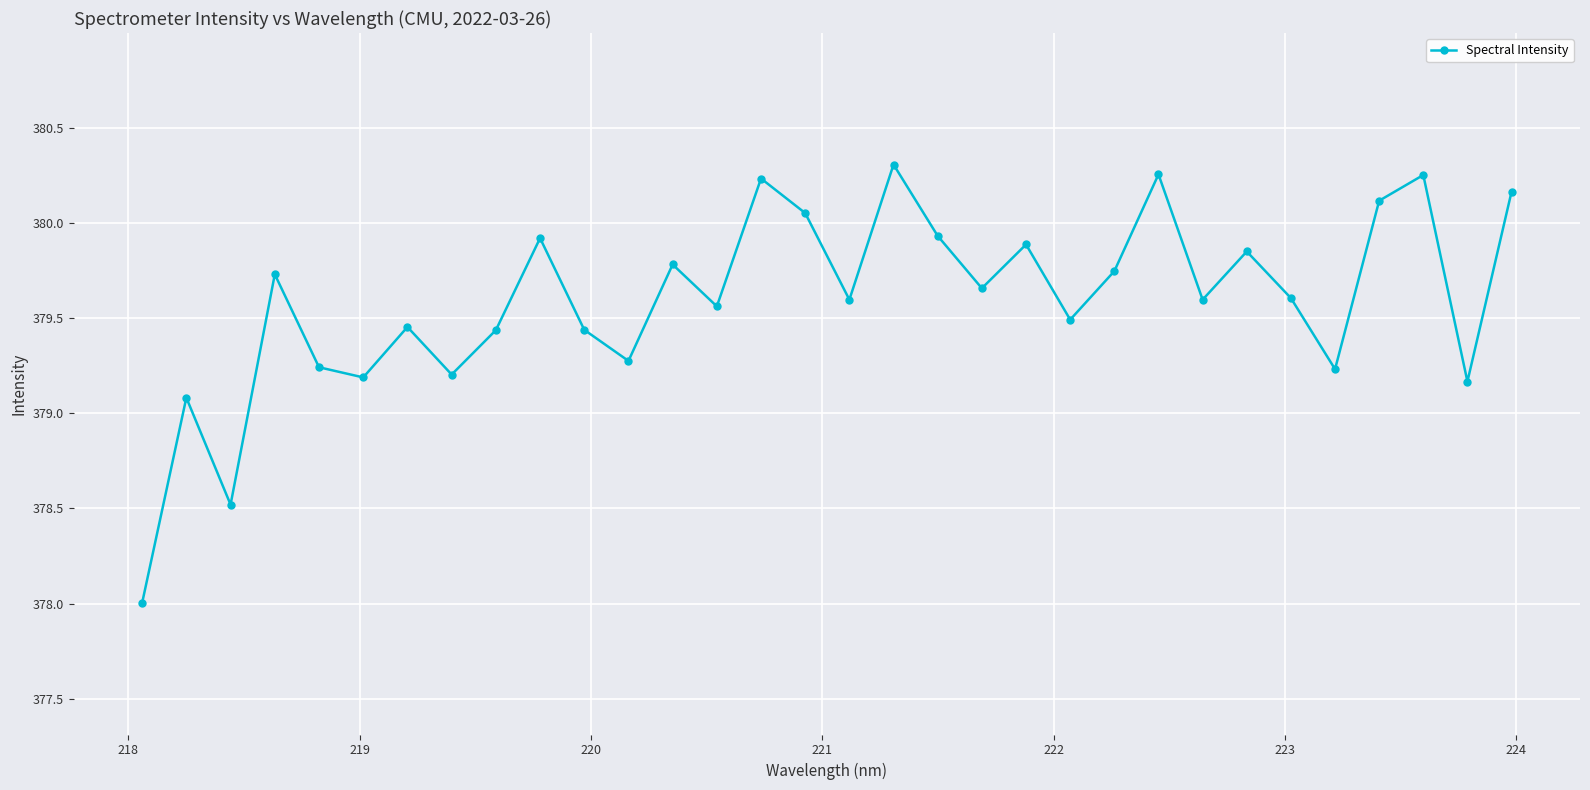

True or false: the data has more than 0 interior local peaks.

True